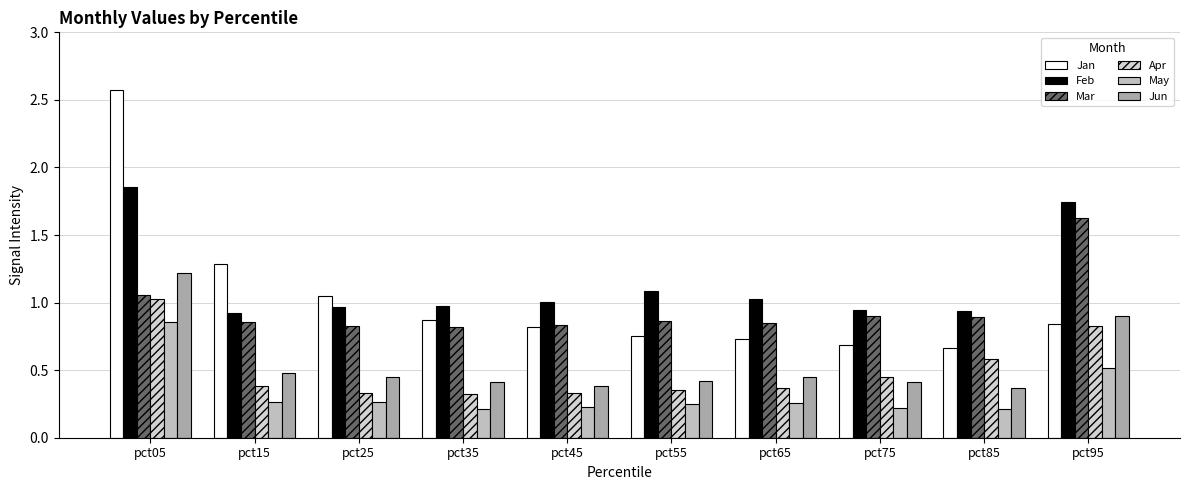

What is the sum of all Jun values?

5.5